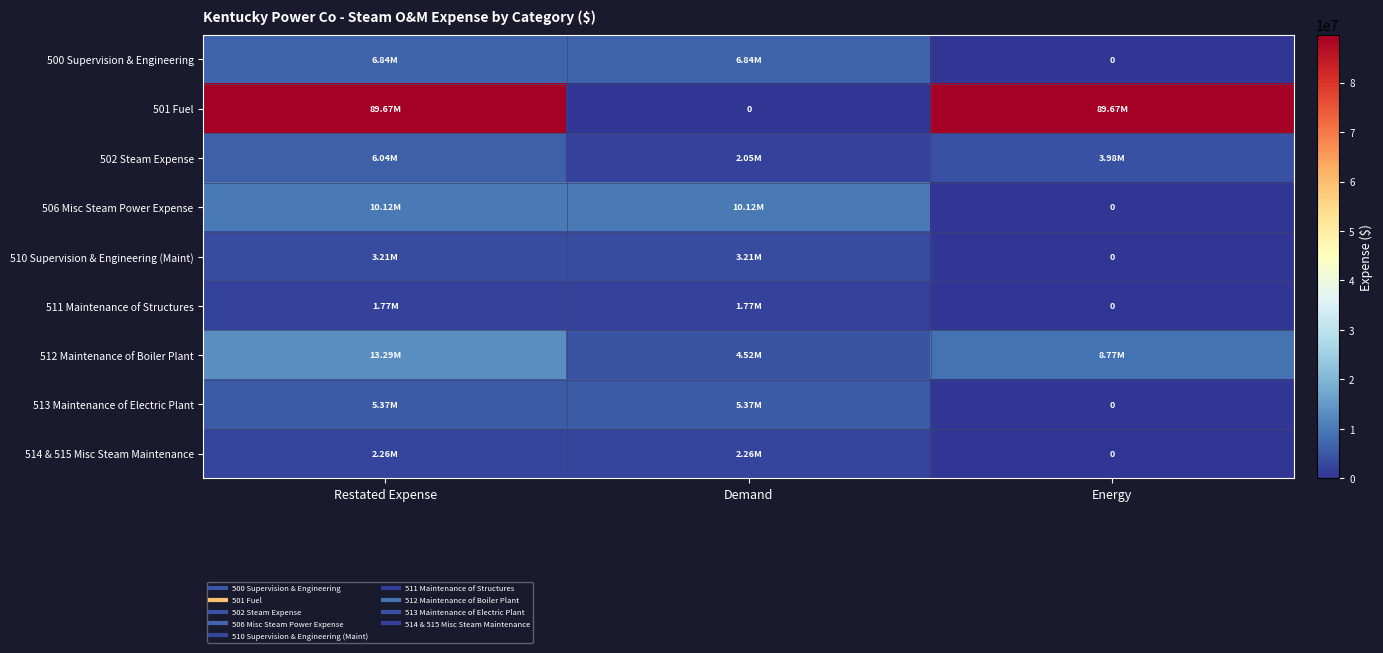

List the labels in order of 511 Maintenance of Structures value, largest first.

Restated Expense, Demand, Energy